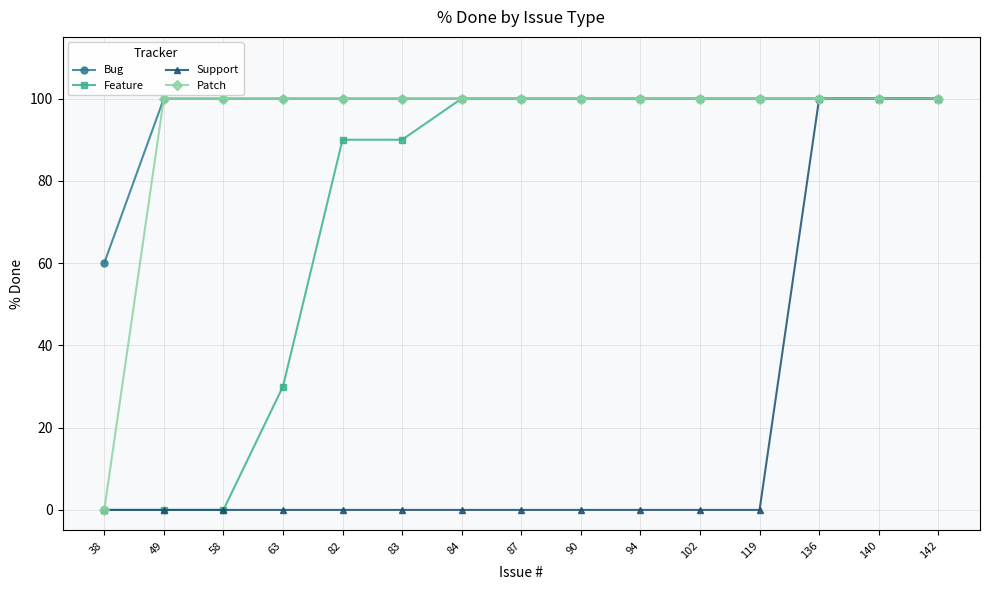

How many data points in Feature are less than 100?

6